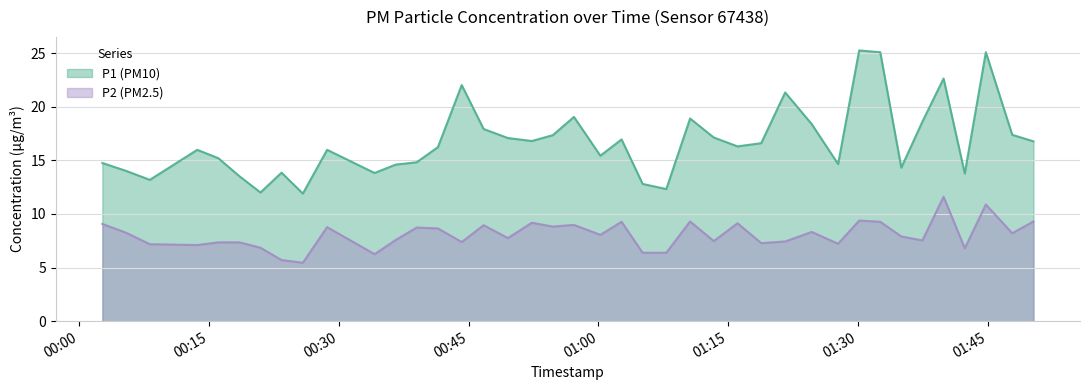

Which category has the lowest value in the P1 series?

2024-01-15T00:25:51